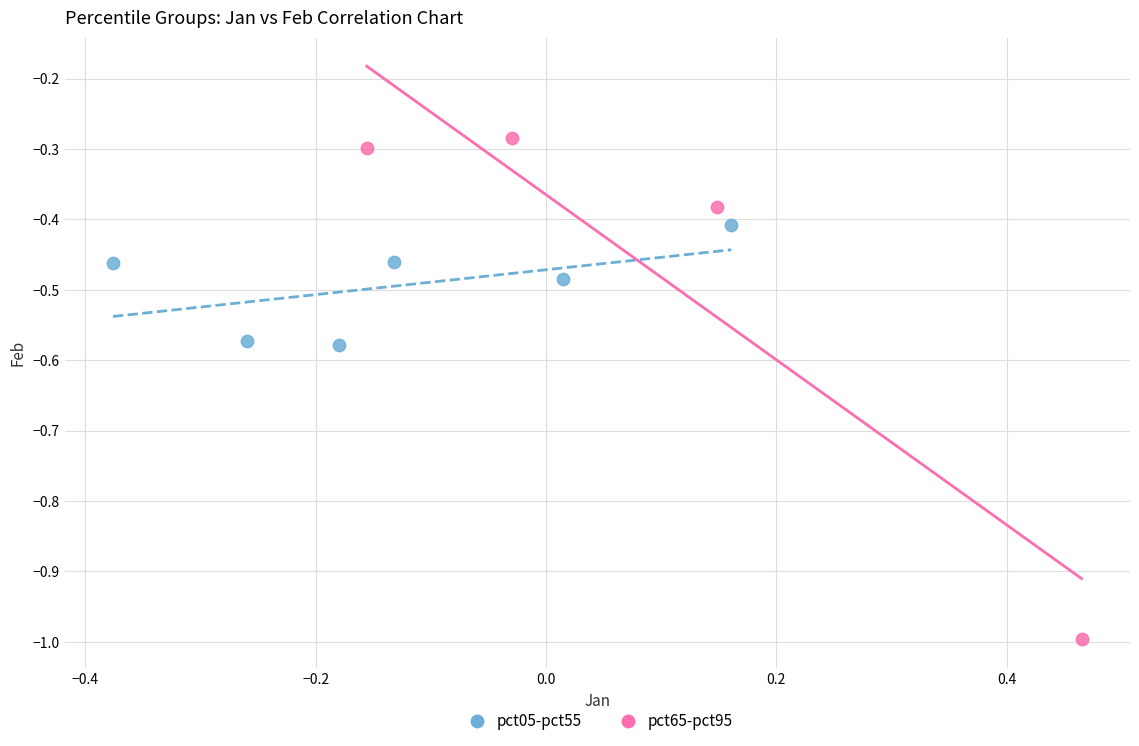

Which series contains the lowest Y value?

pct65-pct95